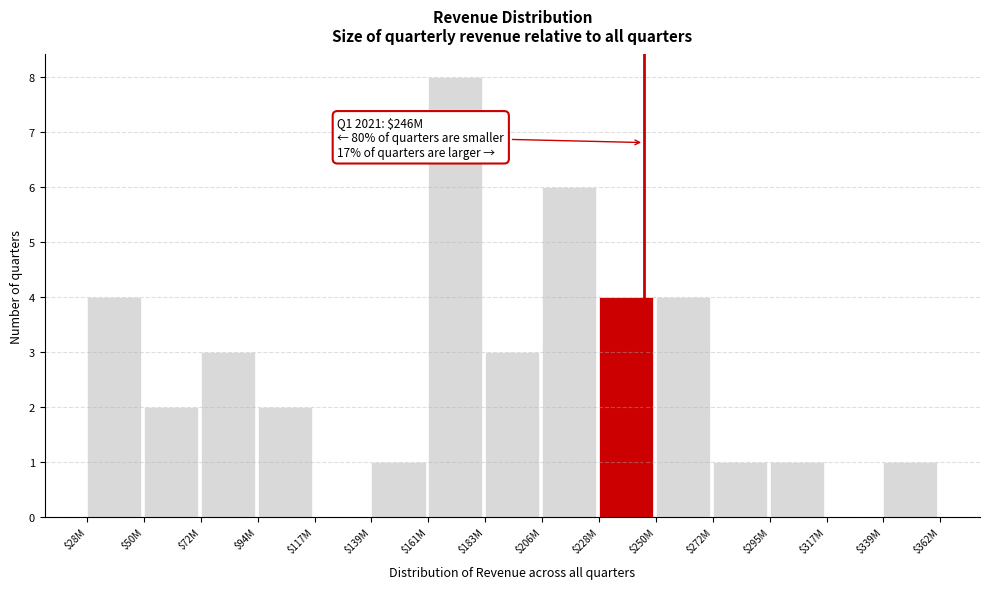

What is the sum of all values?

40